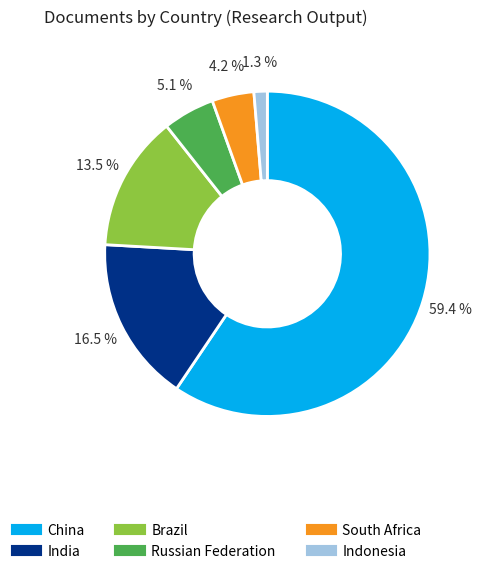

Count the number of slices in the pie.

6